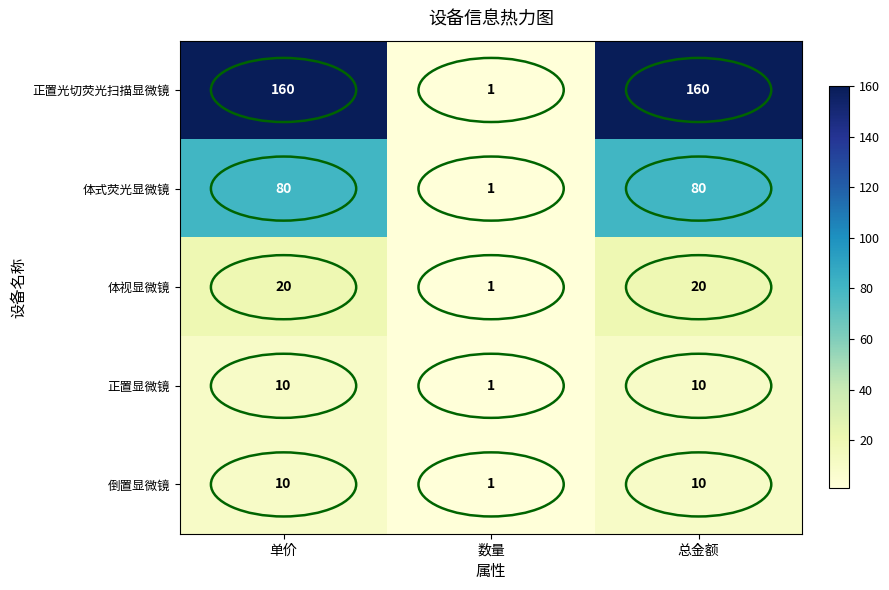

Which series has the largest range (max minus min)?

正置光切荧光扫描显微镜